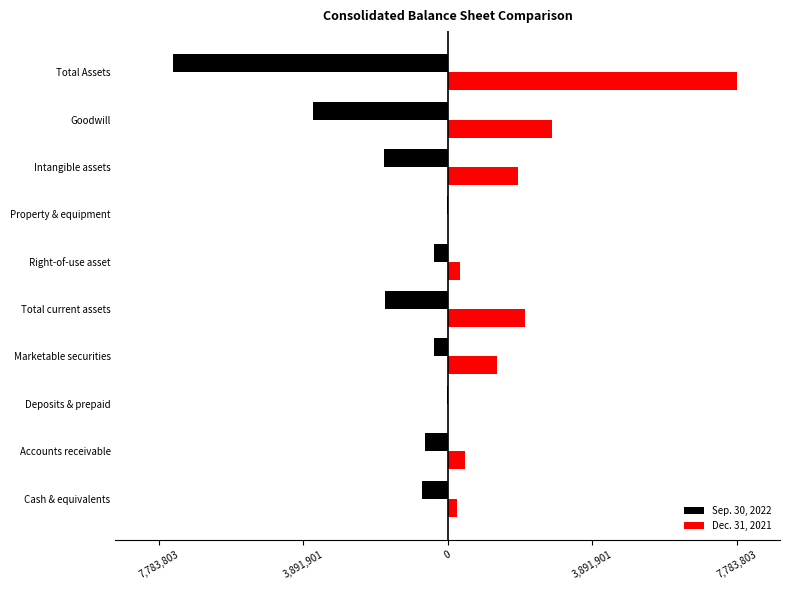

What is the average value of the Sep. 30, 2022 series?

-1649195